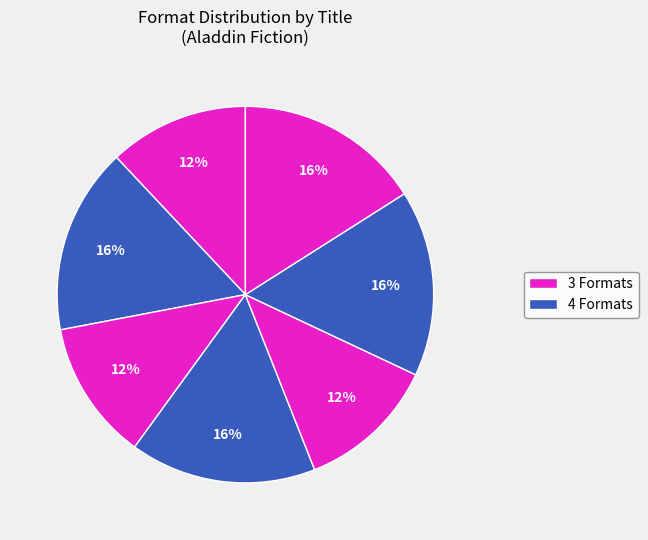

How many slices are in this pie chart?

7